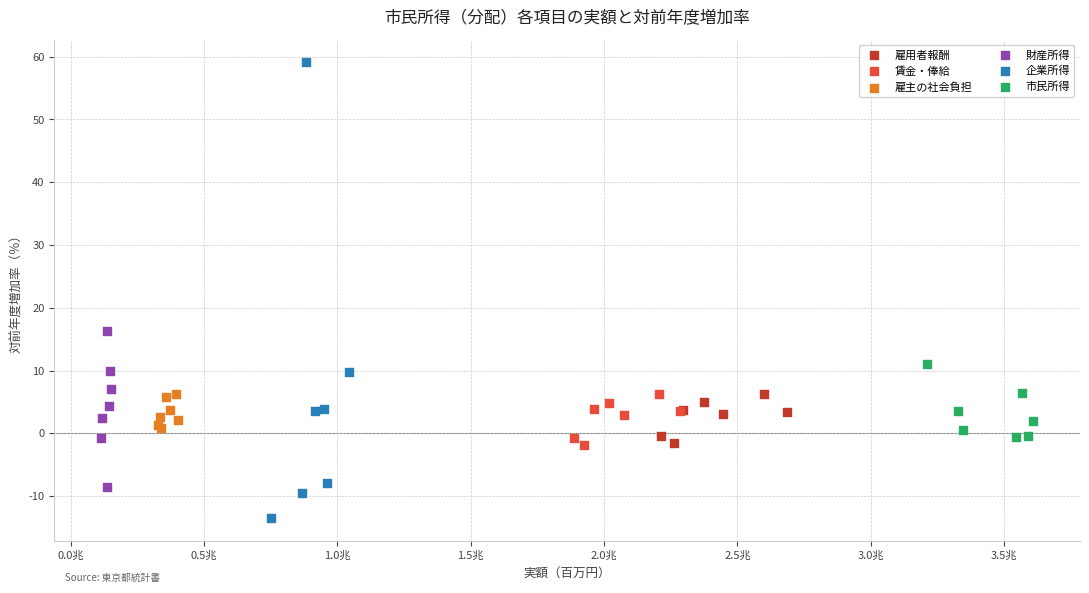

Which series reaches the maximum Y coordinate?

企業所得